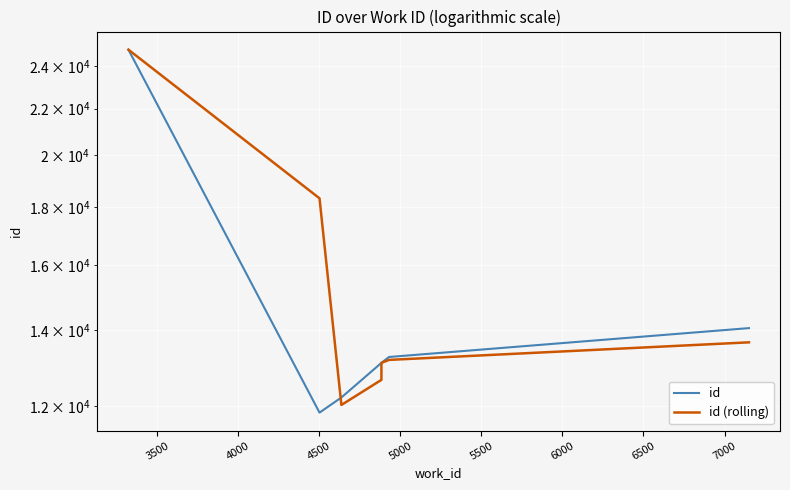

At how many categories does at least one series exceed 21669?

1